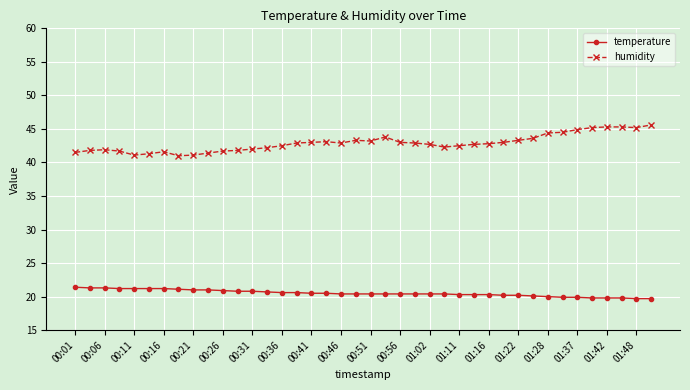

How many data points does each series have?

40